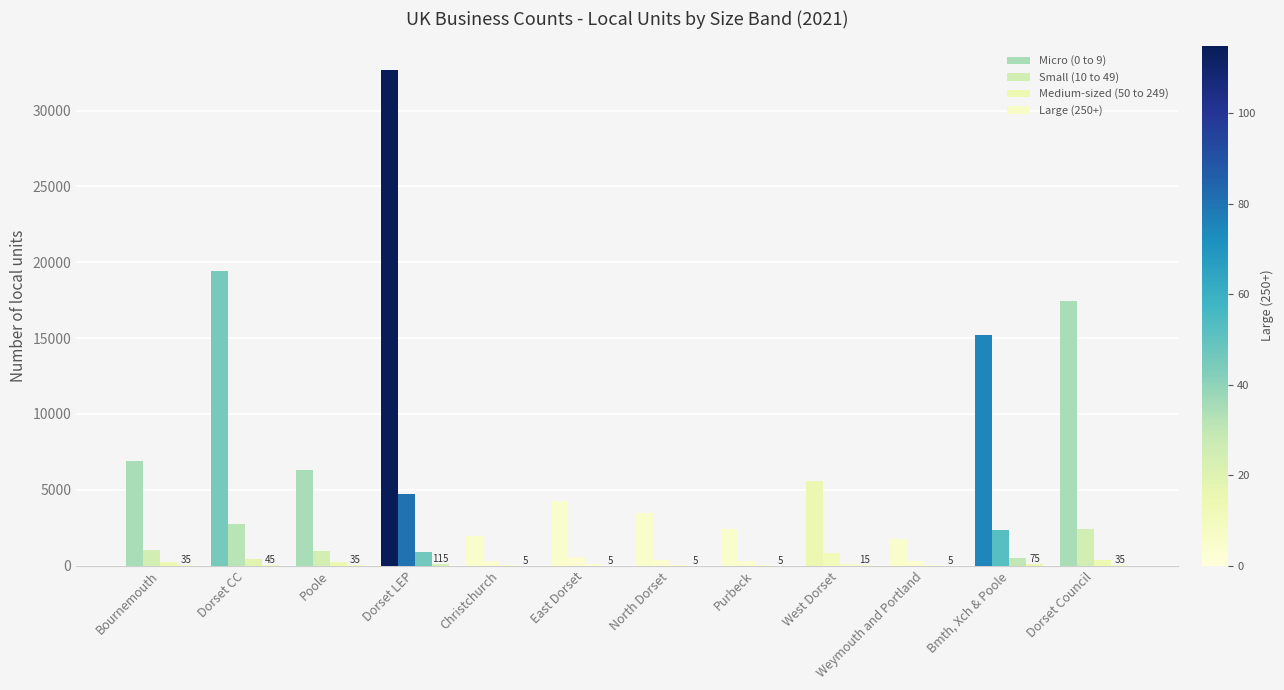

Which series has the largest total across all categories?

Micro (0 to 9)